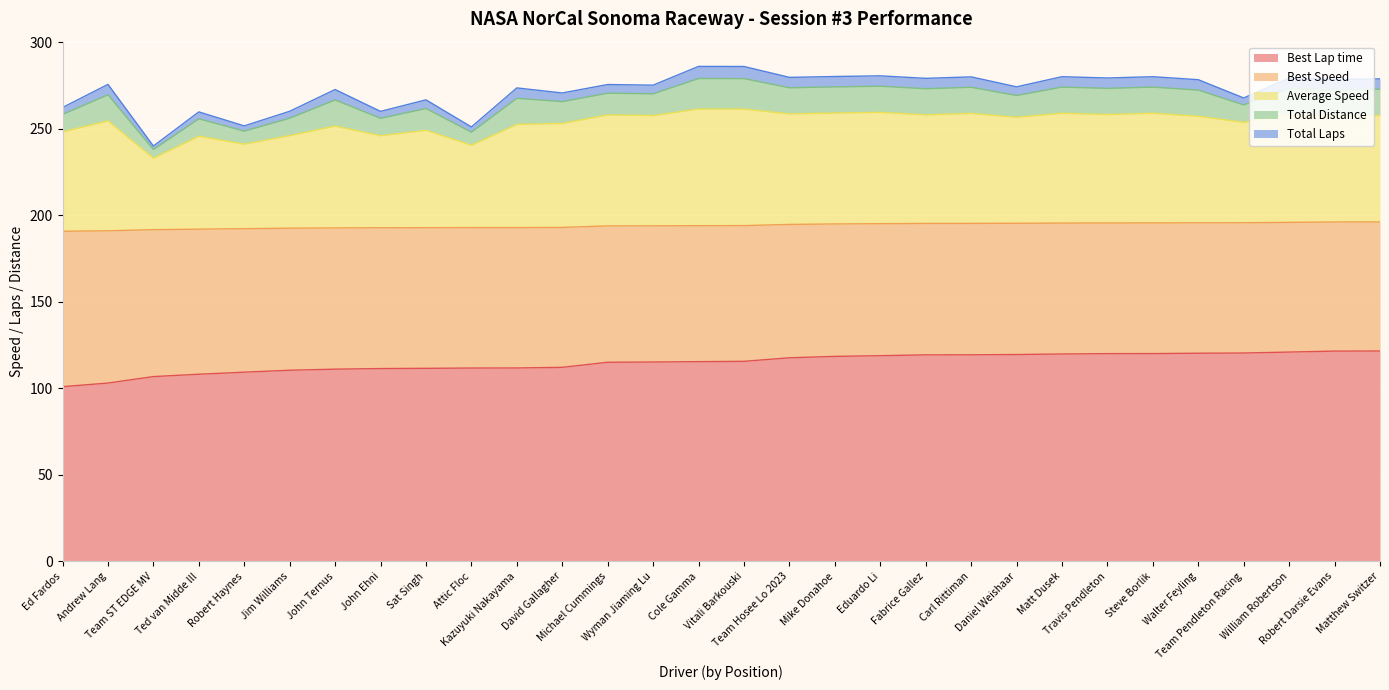

Which category has the highest value in the Best Lap time series?

Matthew Switzer